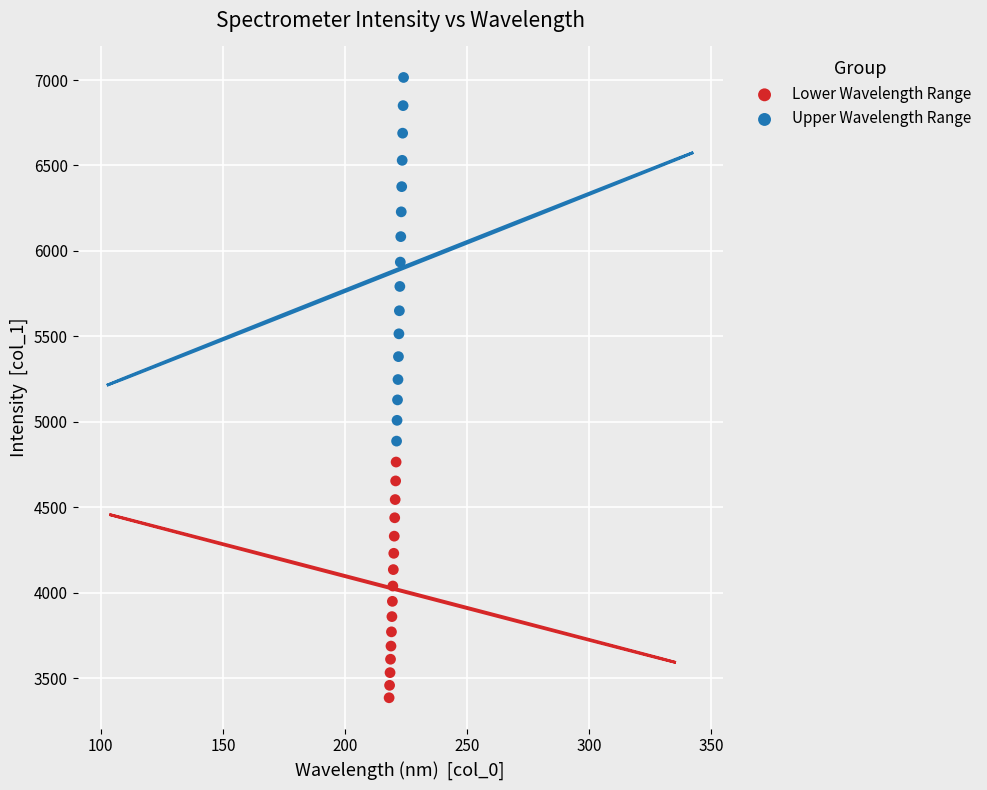

Which series reaches the minimum Y coordinate?

Lower Wavelength Range